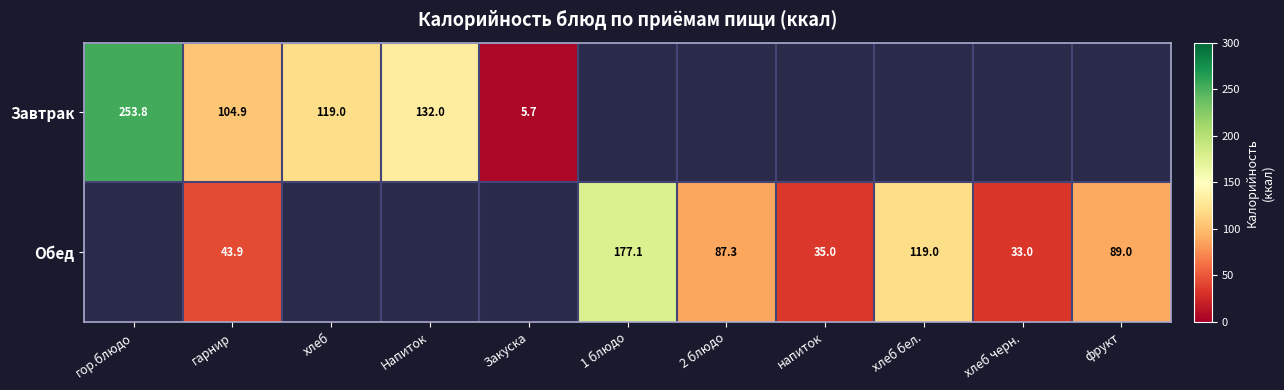

Is it true that Обед equals 43.9 at гарнир?

True